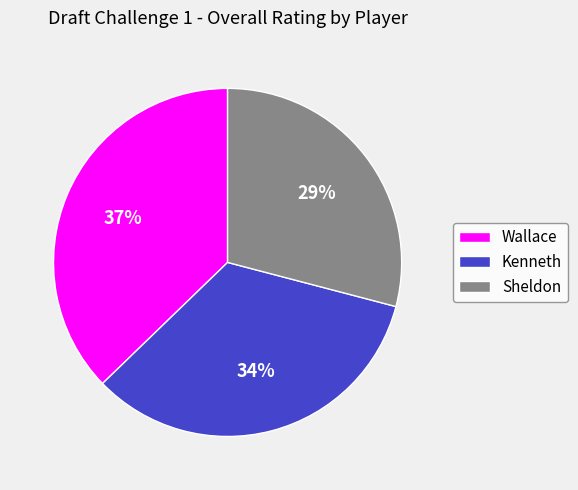

Does Sheldon account for over 50% of the chart?

No